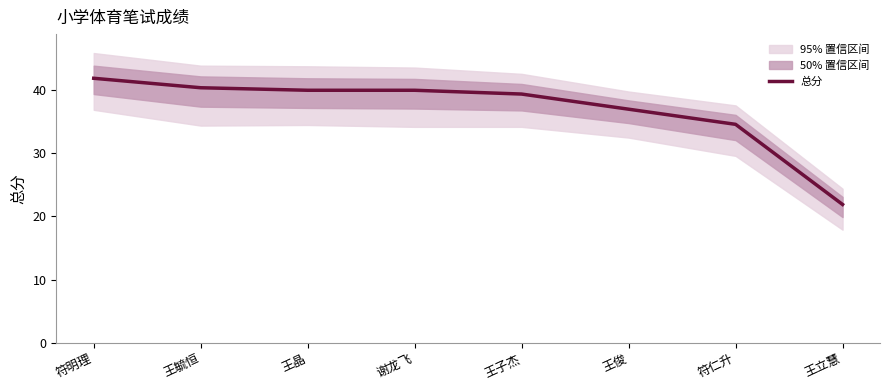

Does the chart have visible grid lines?

No